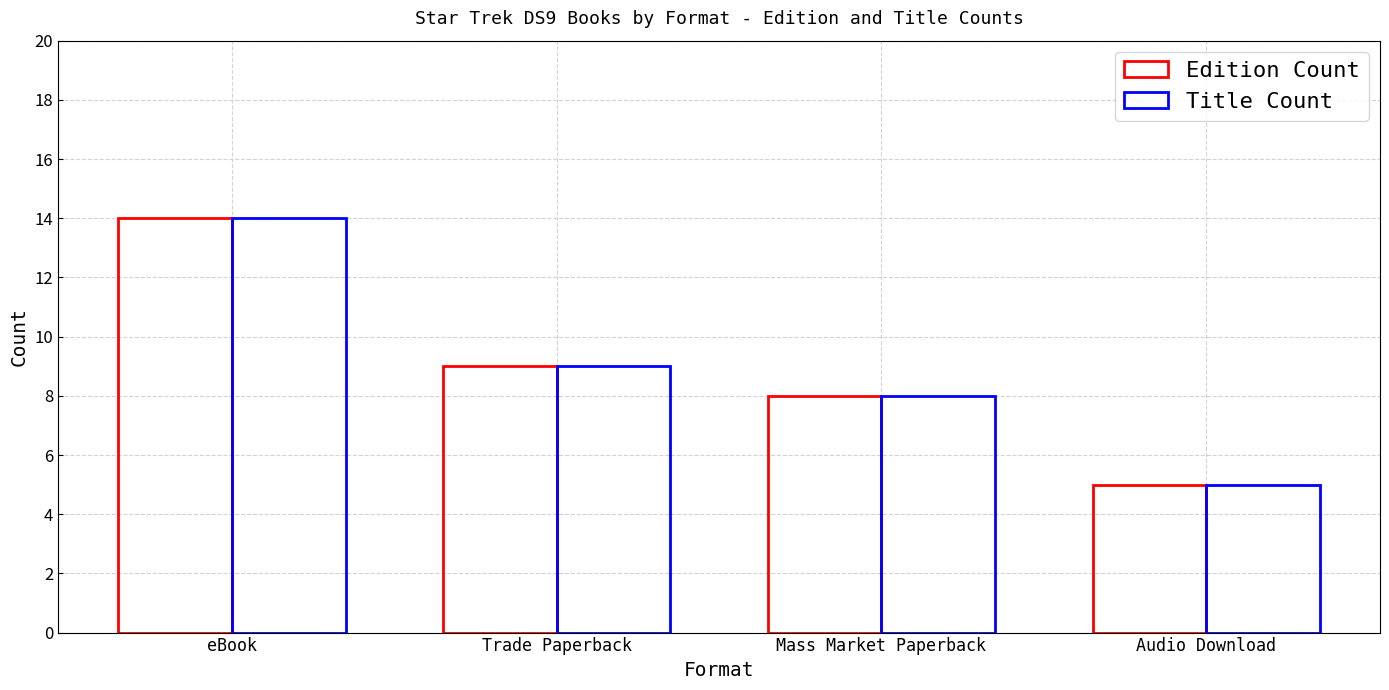

How many series are shown in this chart?

2